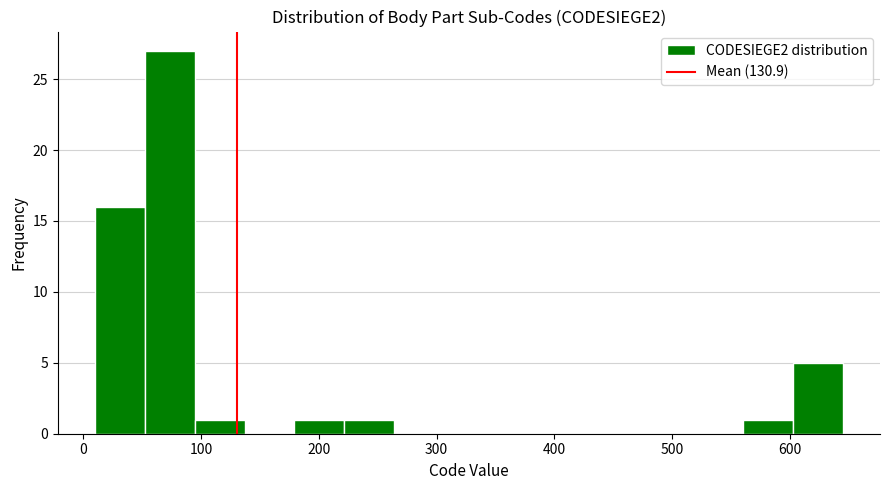

Reading left to right, list every bar in this chart as the range it spans on the x-axis followed by its height. Neither the bar edges nor the heights are printed on the chart, so give them approximately, as read against the axes.

10 to 50: 16
50 to 90: 27
90 to 140: 1
140 to 180: 0
180 to 220: 1
220 to 260: 1
260 to 310: 0
310 to 350: 0
350 to 390: 0
390 to 430: 0
430 to 480: 0
480 to 520: 0
520 to 560: 0
560 to 600: 1
600 to 650: 5